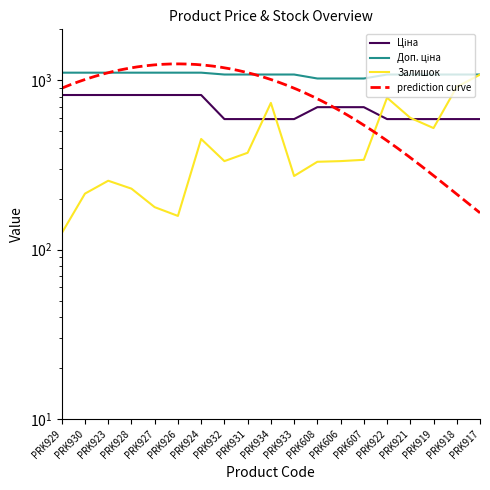

Which series ends up on top after the final intersection of Ціна and Залишок?

Залишок